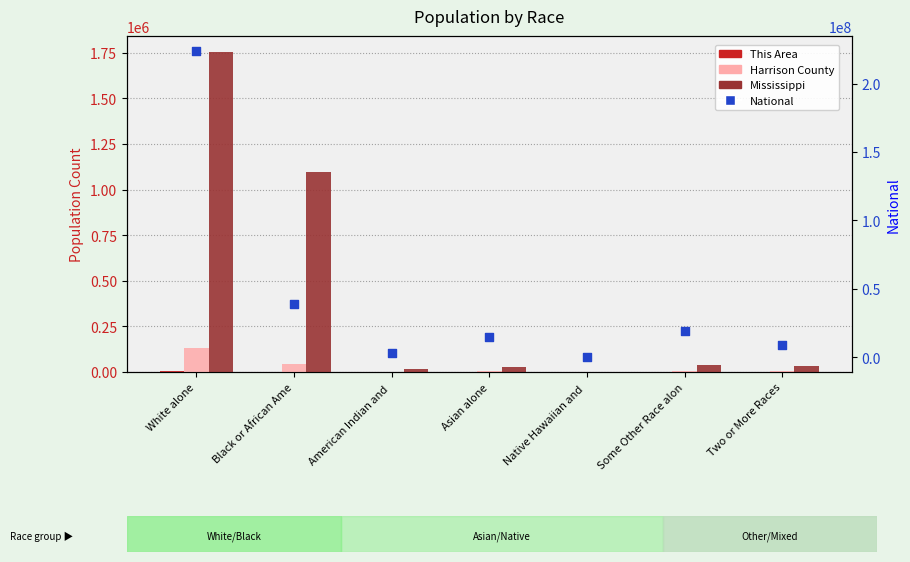

What is the total value across all series at Two or More Races?

9048353